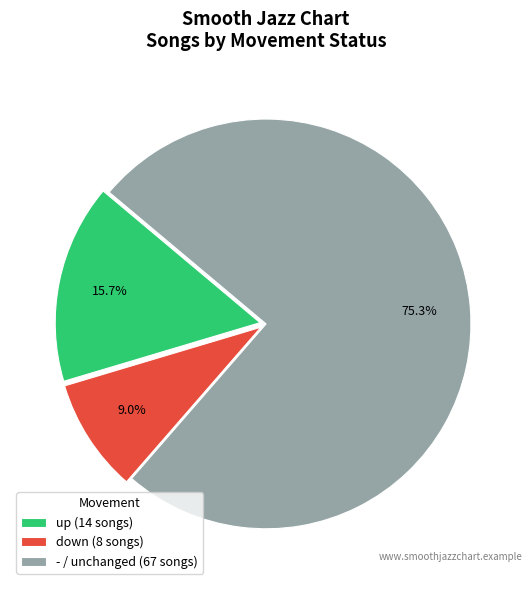

To the nearest percent, what is the difference between the - and up slice percentages?

60%